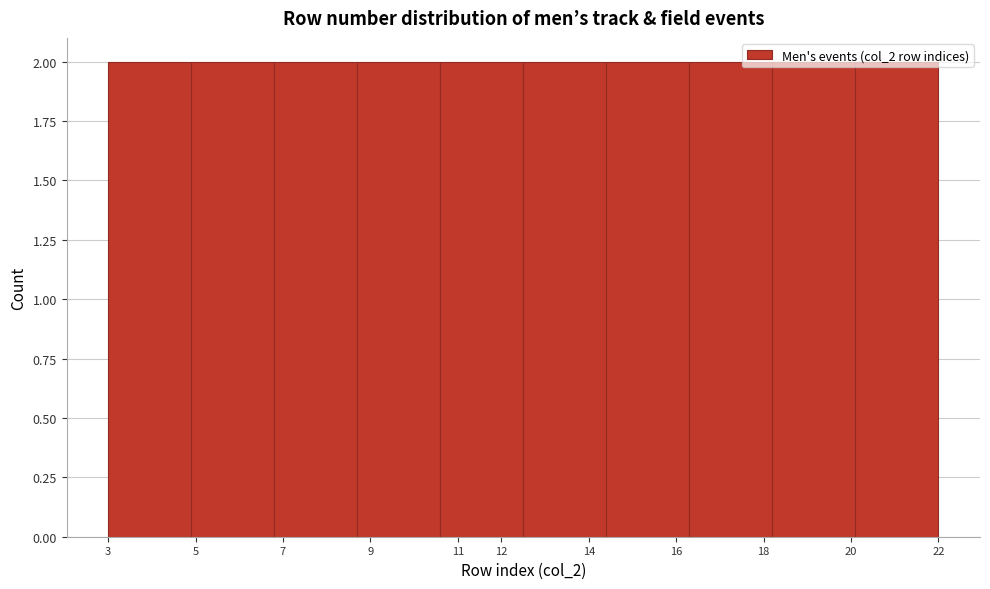

Reading left to right, list every bar in this chart as the range it spans on the x-axis followed by its height. The values are not printed on the chart, so give them approximately, as read against the axis.

3.0 to 4.9: 2
4.9 to 6.8: 2
6.8 to 8.7: 2
8.7 to 10.6: 2
10.6 to 12.5: 2
12.5 to 14.4: 2
14.4 to 16.3: 2
16.3 to 18.2: 2
18.2 to 20.1: 2
20.1 to 22.0: 2